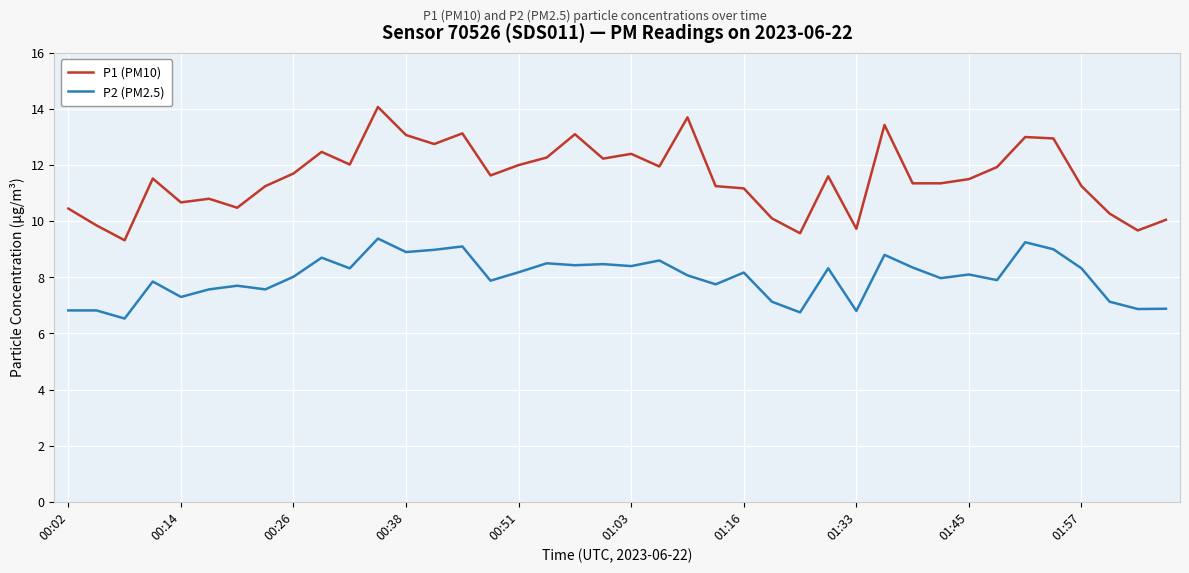

What is the minimum value shown in the chart?

6.5